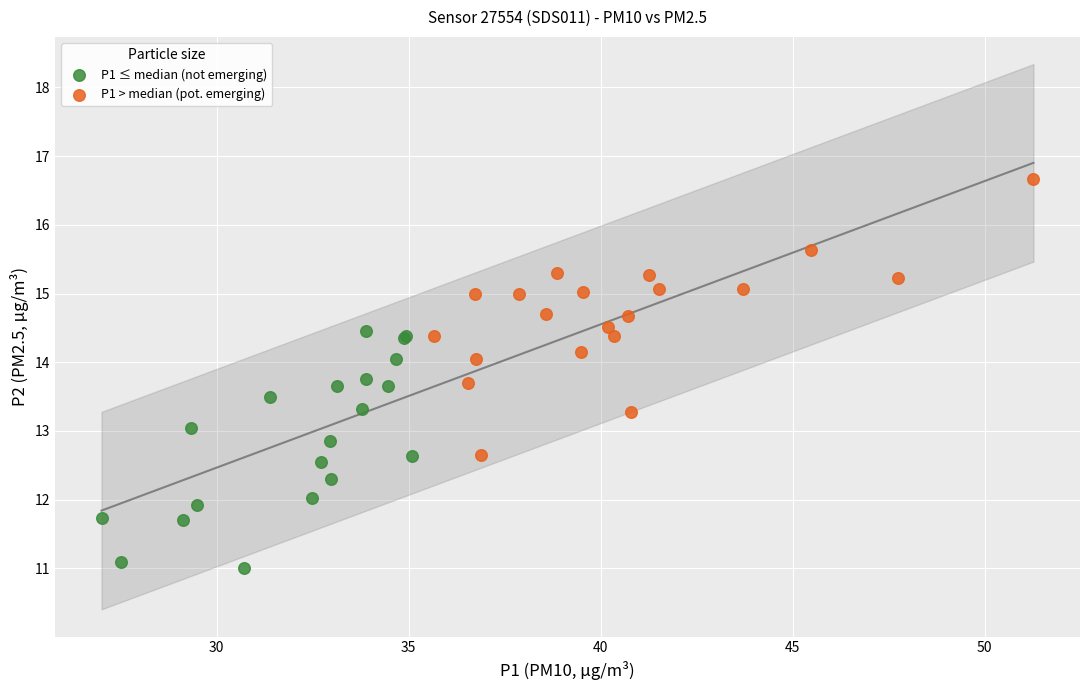

What are all the series names shown in the legend?

P1 ≤ median (not emerging), P1 > median (pot. emerging)